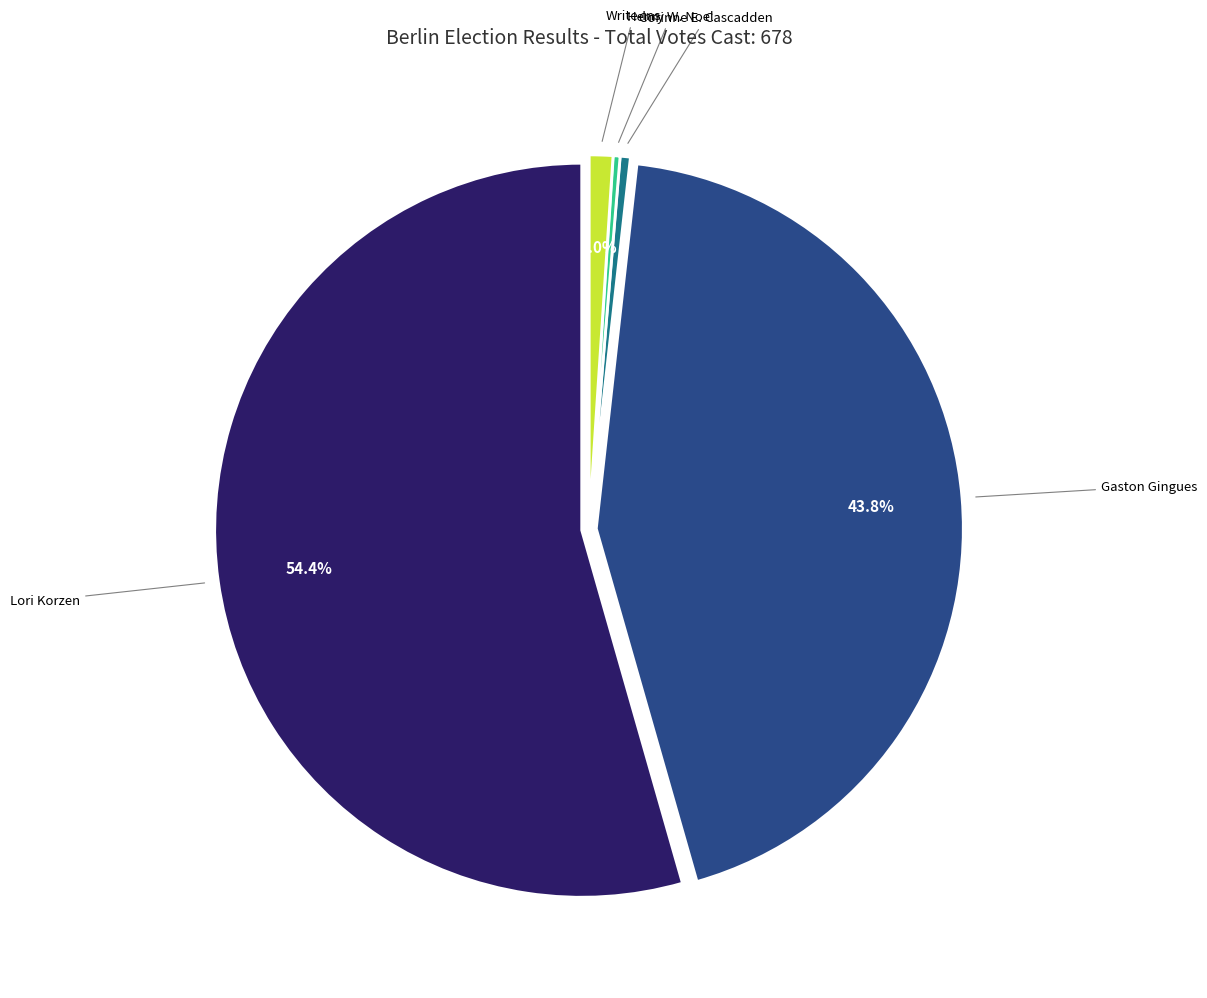

Count the number of slices in the pie.

5